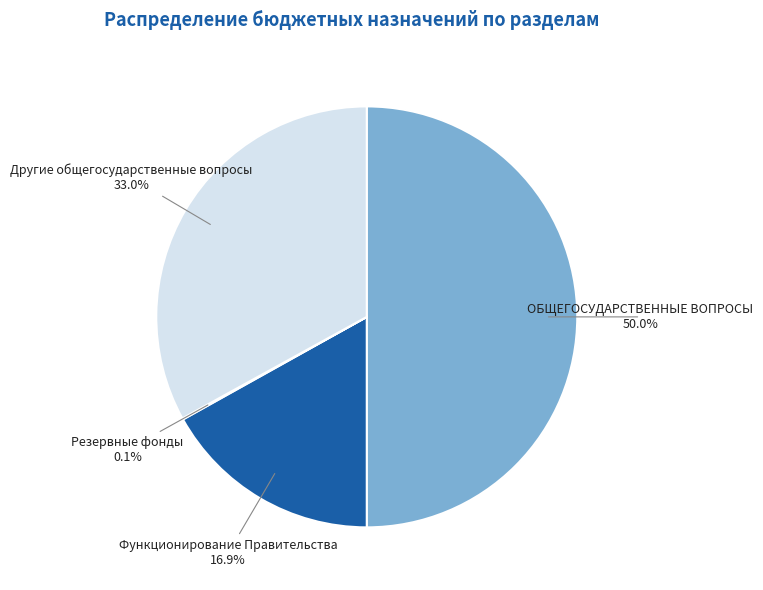

True or false: Другие общегосударственные вопросы accounts for 33% of the total.

True